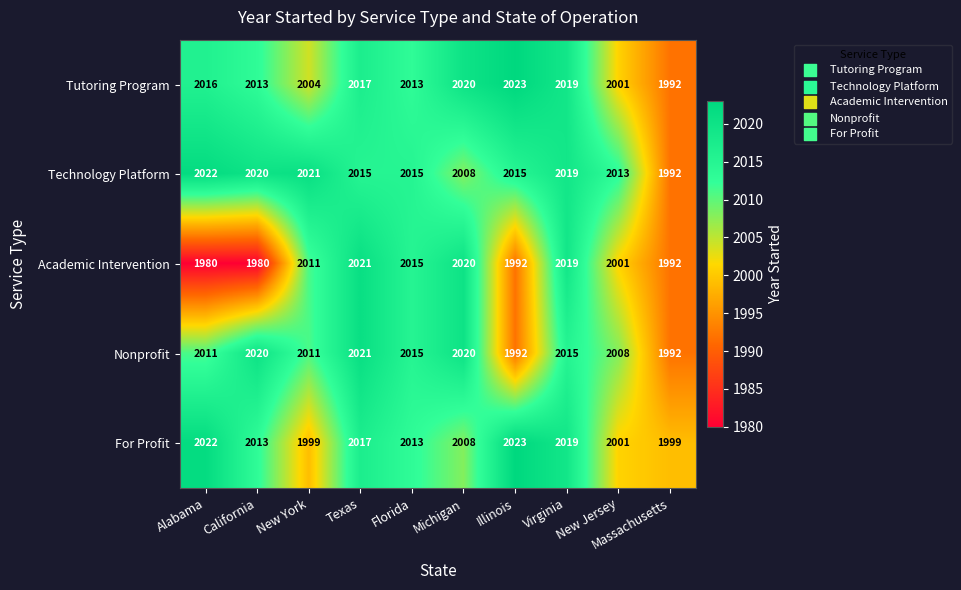

What is the average value of the For Profit series?

2011